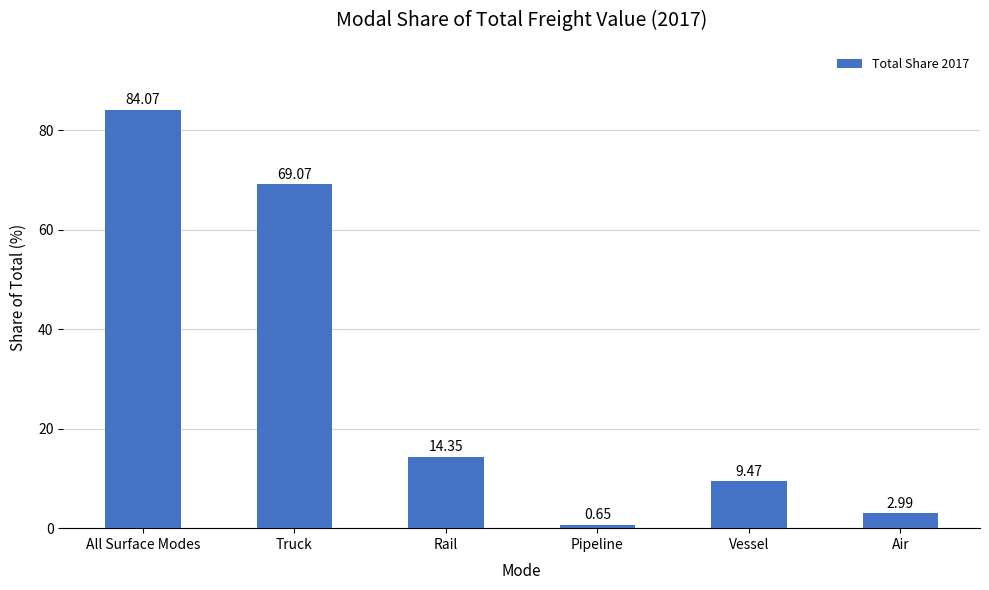

How many bars are there in total?

6